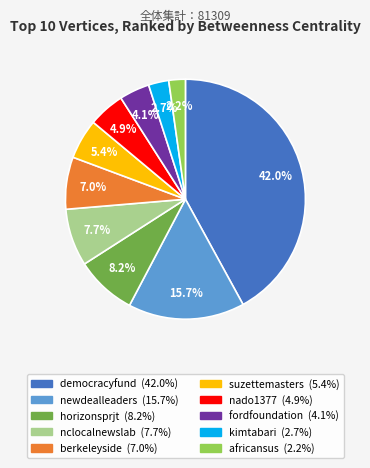

What is the largest slice in the pie chart?

democracyfund